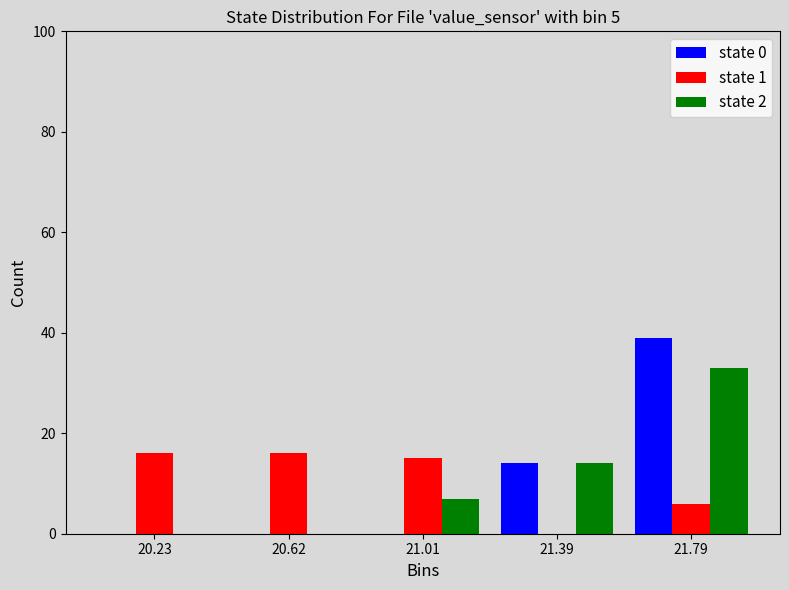

What is the height of the state 1 bar covering 20.42 to 20.81 on the x-axis? Neither the bar edges nor the heights are printed on the chart, so give them approximately, as read against the axes.

16